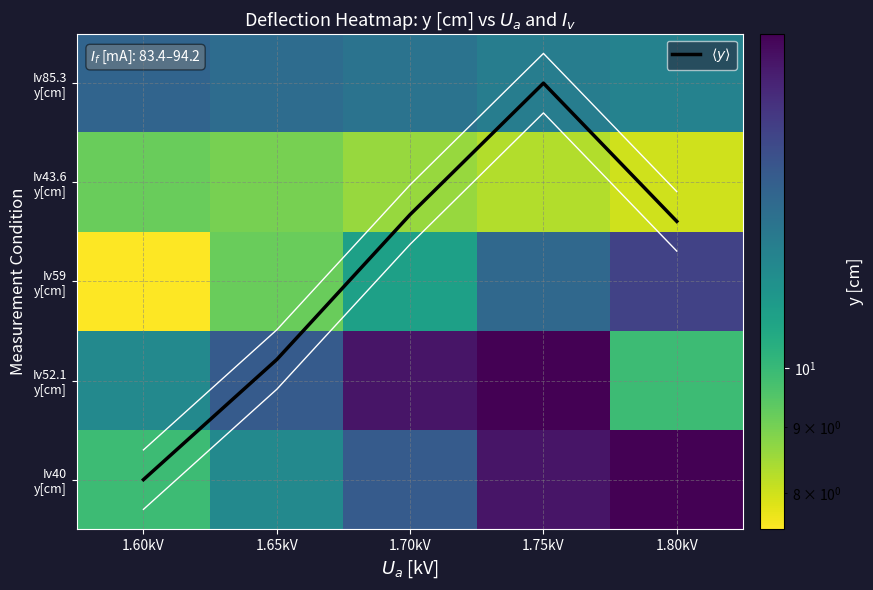

How many data points in Iv59 y[cm] are above 11?

2